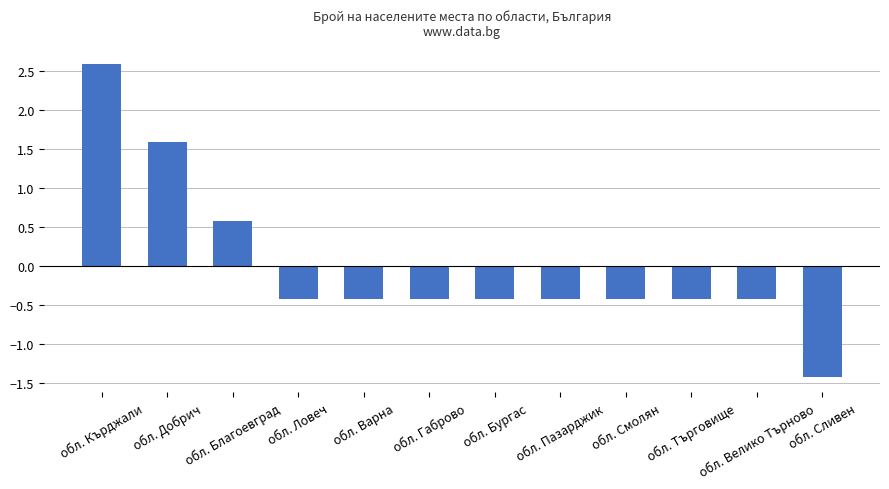

The chart shows a value of -0.4 at обл. Габрово. True or false?

True